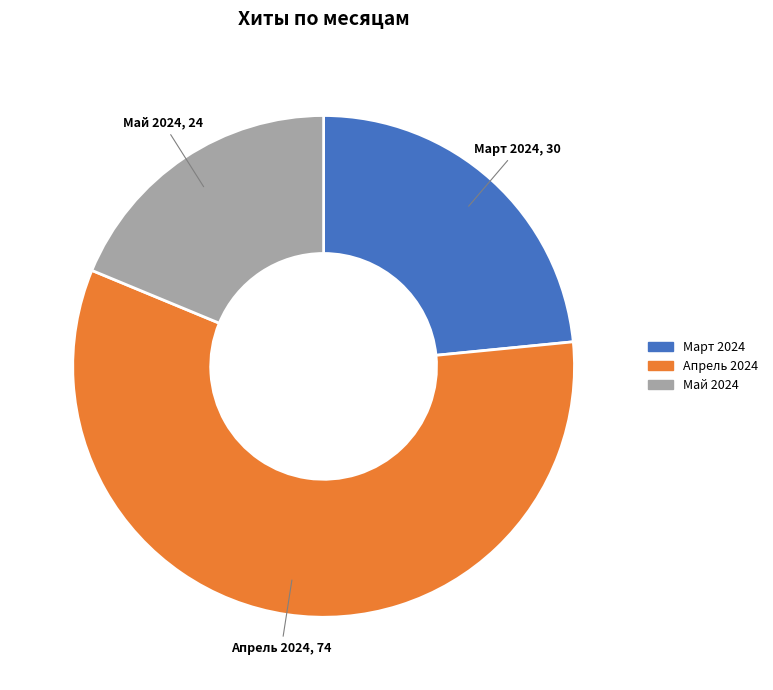

Does any single category account for the majority?

Yes